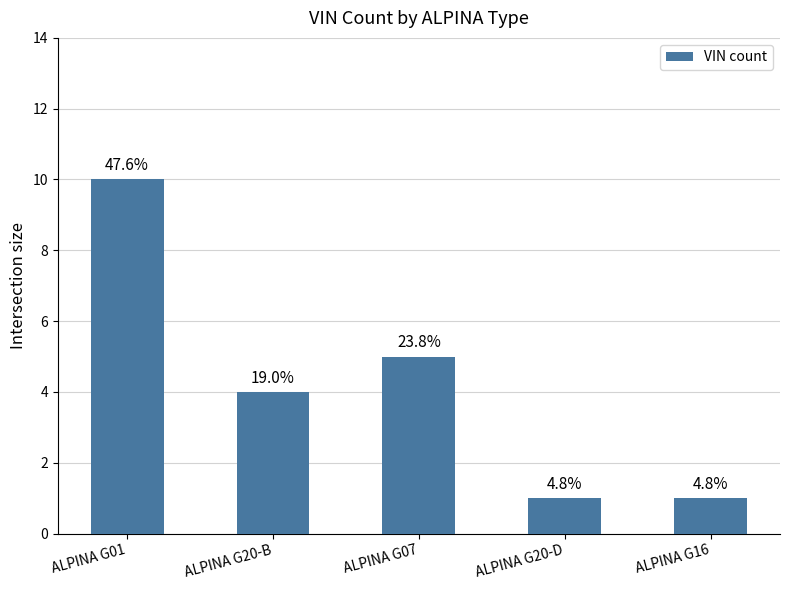

Where does the data first go above 4?

ALPINA G01